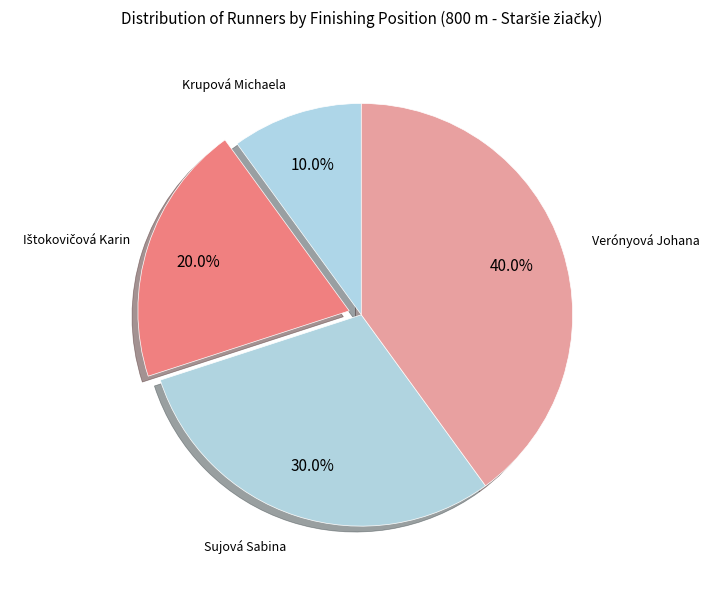

How many segments does this pie chart have?

4